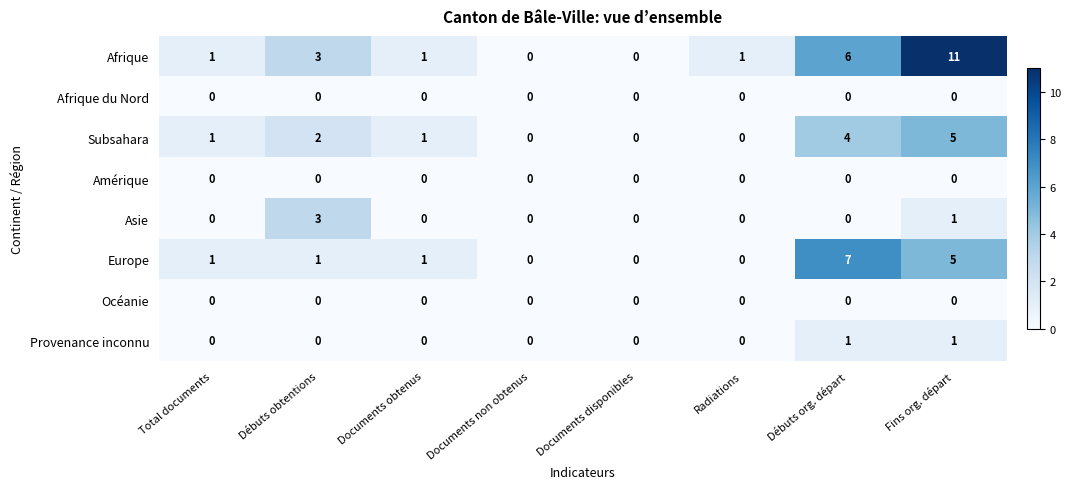

Between Documents disponibles and Débuts org. départ, which series saw the biggest shift?

Europe